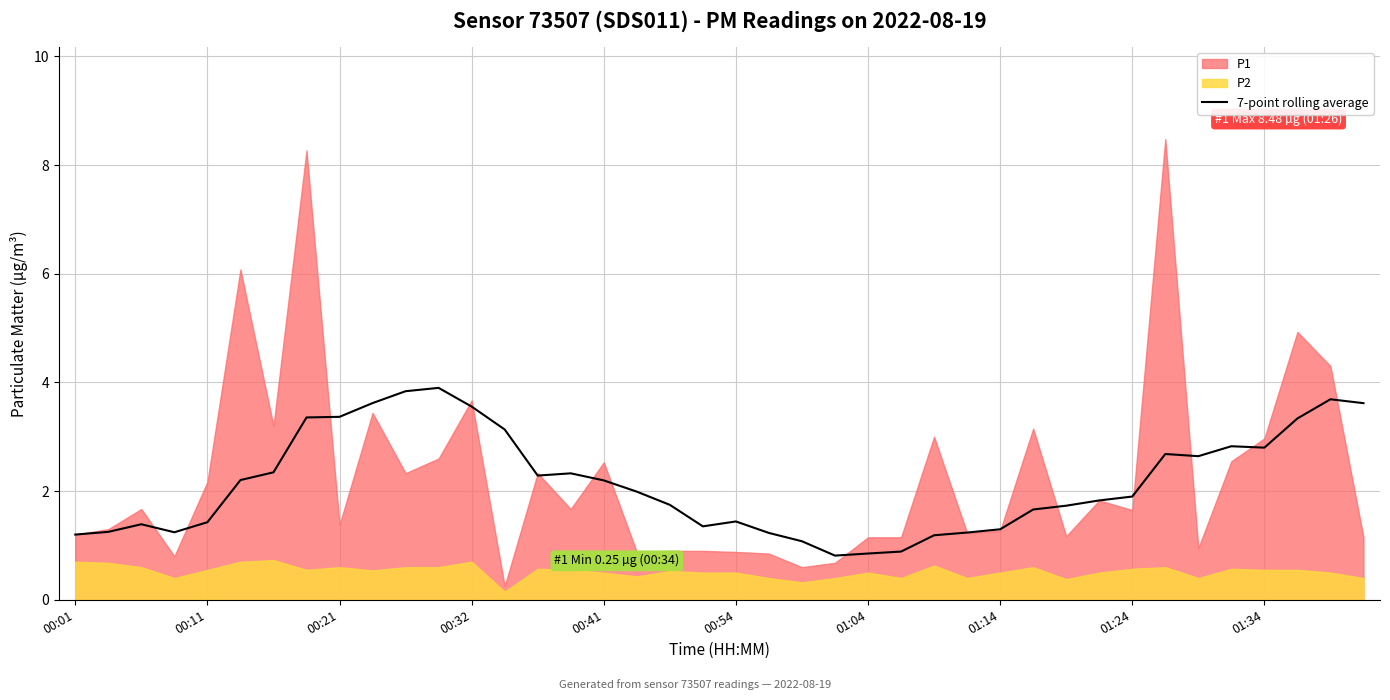

The value of 7-point rolling average at 00:21 is 3.4. True or false?

True